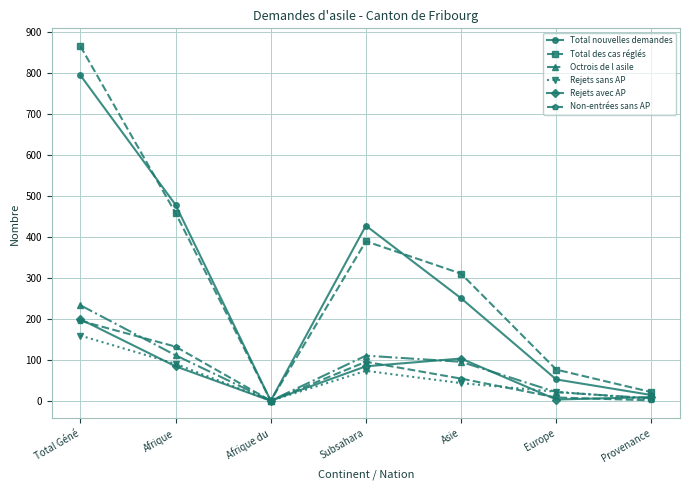

At which category does Rejets avec AP reach its first local valley?

Afrique du